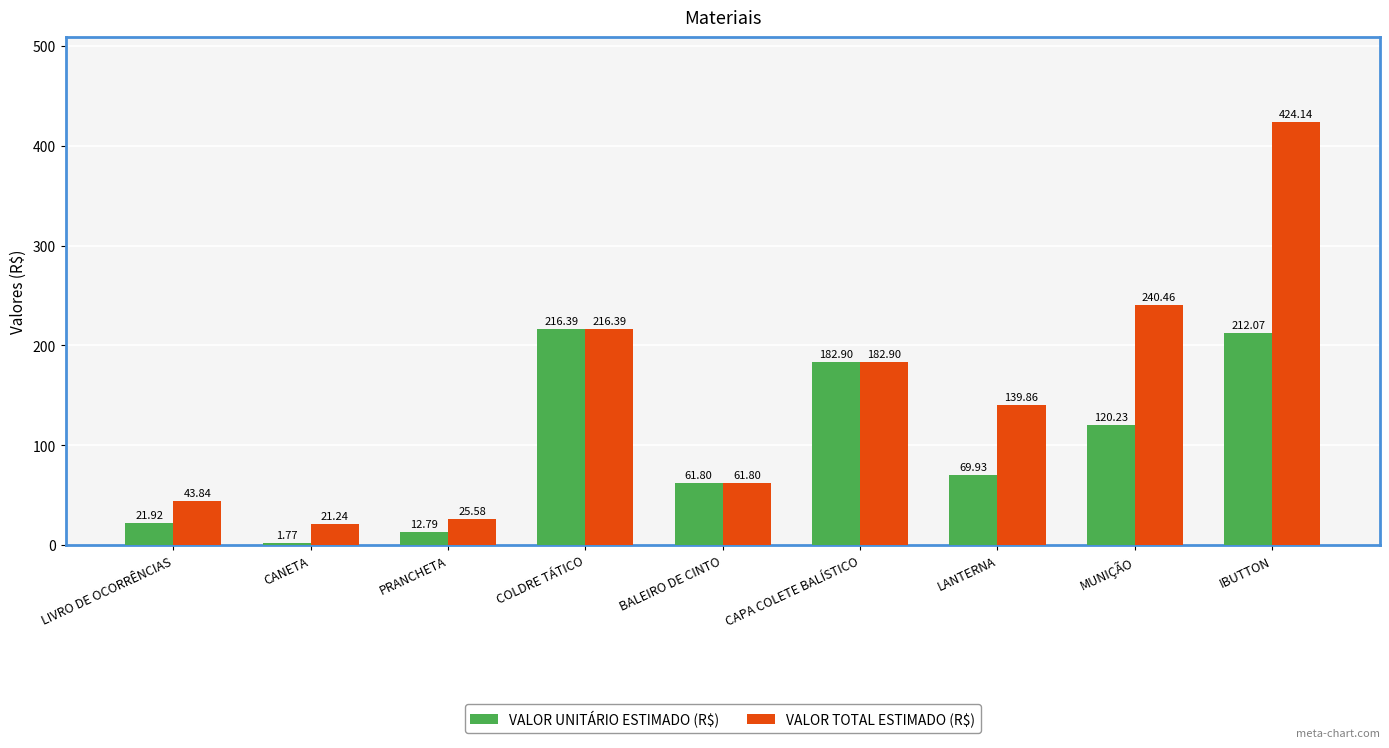

Which series has the widest spread of values?

VALOR TOTAL ESTIMADO (R$)